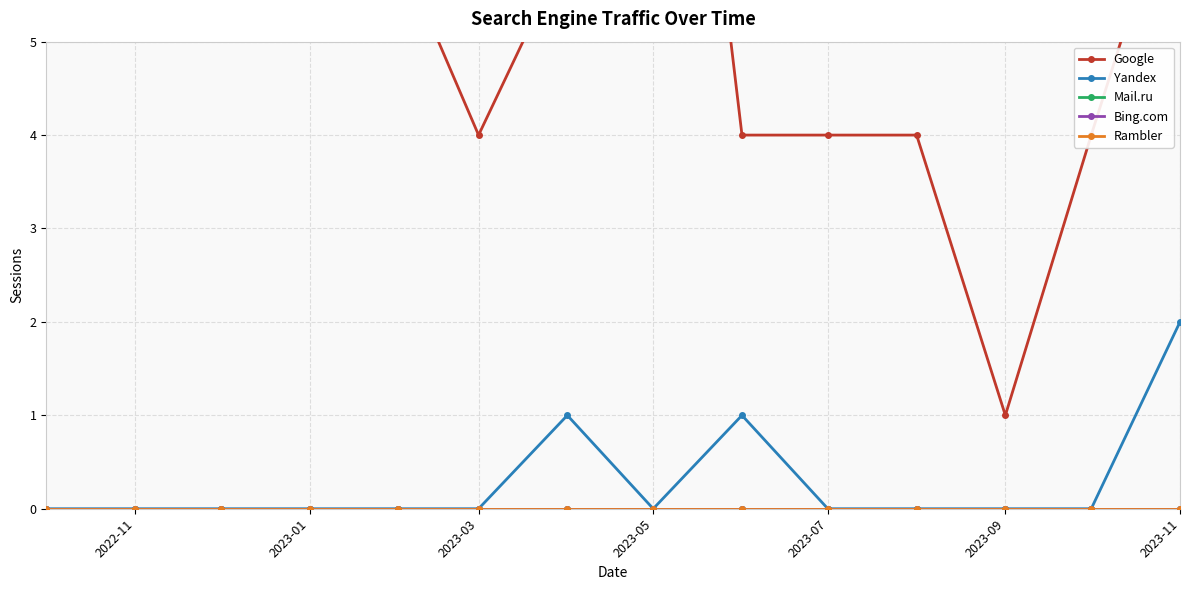

True or false: Google and Bing.com cross at least once.

False